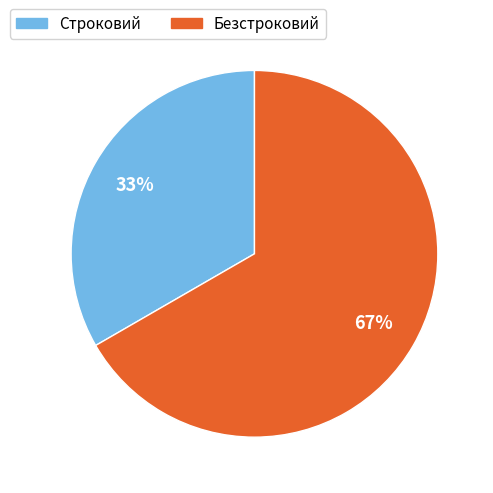

Which category accounts for the majority?

Безстроковий